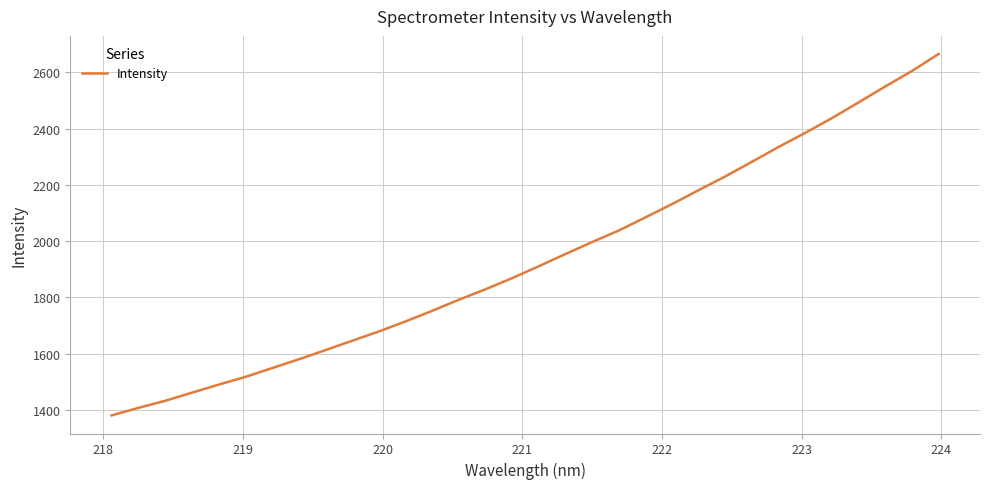

What is the greatest value displayed?

2665.3